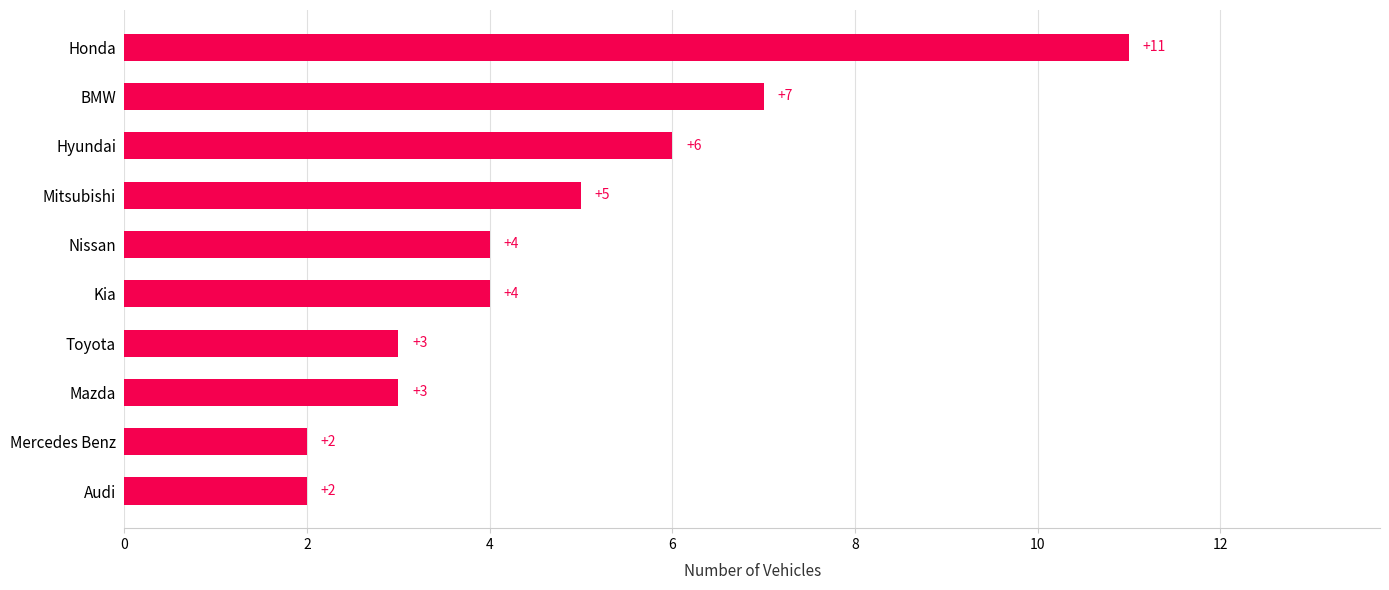

Where is the data nearest to the value 6?

Hyundai